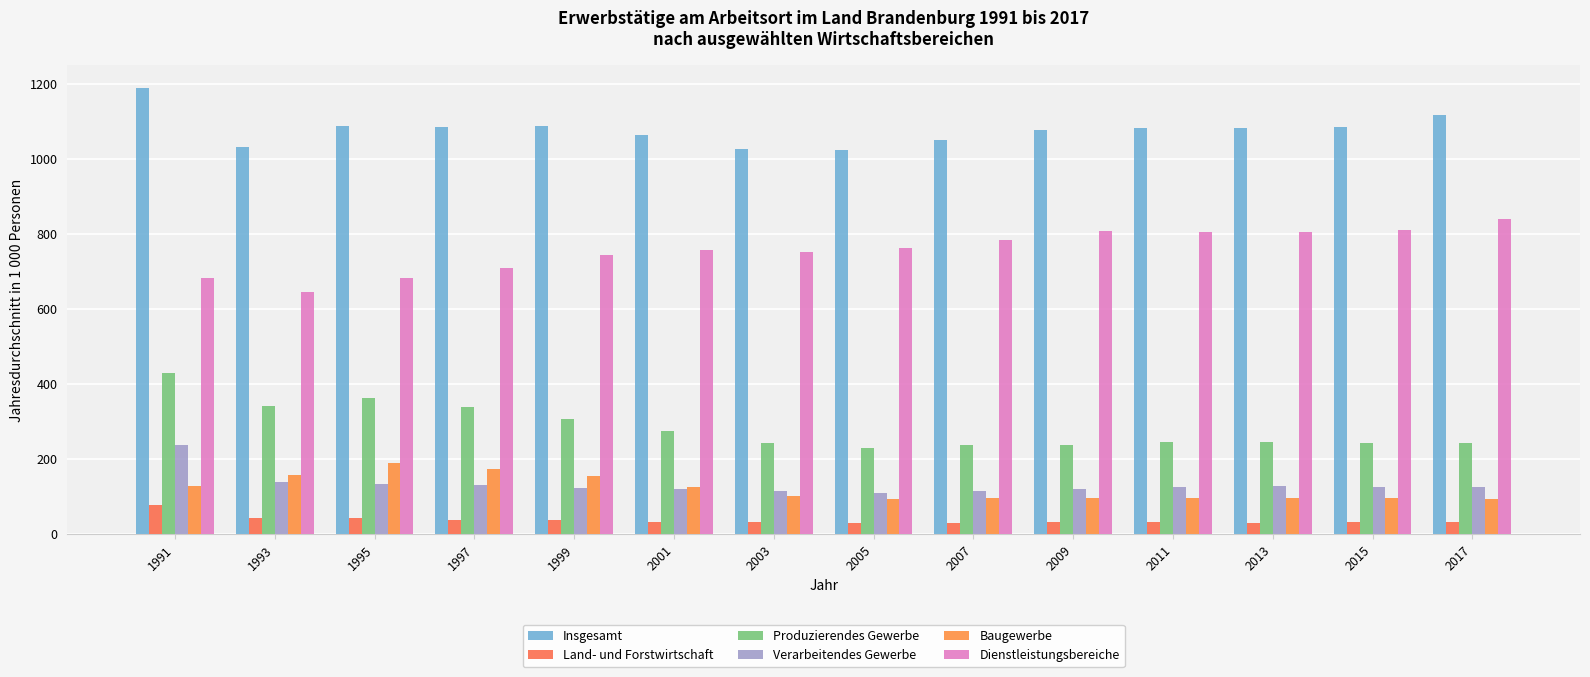

Which has a higher value, 2015 or 1993?

2015